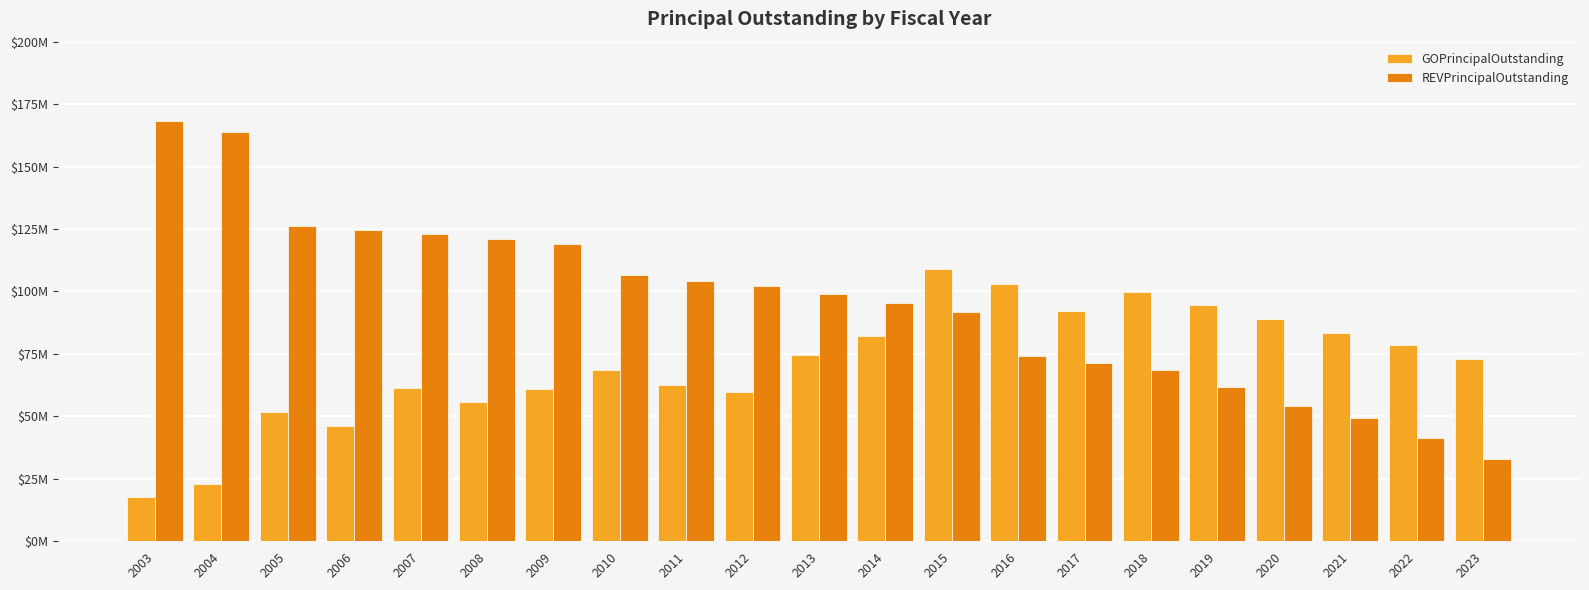

Reading left to right, list all the values displayed in this chart.

GOPrincipalOutstanding: 2003=17750000	2004=22840000	2005=51930000	2006=46185000	2007=61345000	2008=55720000	2009=60915000	2010=68725000	2011=62755000	2012=59795000	2013=74605000	2014=82190000	2015=109140000	2016=102900000	2017=92260000	2018=99720000	2019=94510000	2020=89055000	2021=83450000	2022=78425000	2023=72905000
REVPrincipalOutstanding: 2003=168150000	2004=163975000	2005=126270000	2006=124520000	2007=123095000	2008=121090000	2009=119015000	2010=106630000	2011=104345000	2012=102290000	2013=98965000	2014=95505000	2015=91895000	2016=74005000	2017=71370000	2018=68485000	2019=61570000	2020=54305000	2021=49350000	2022=41295000	2023=32835000